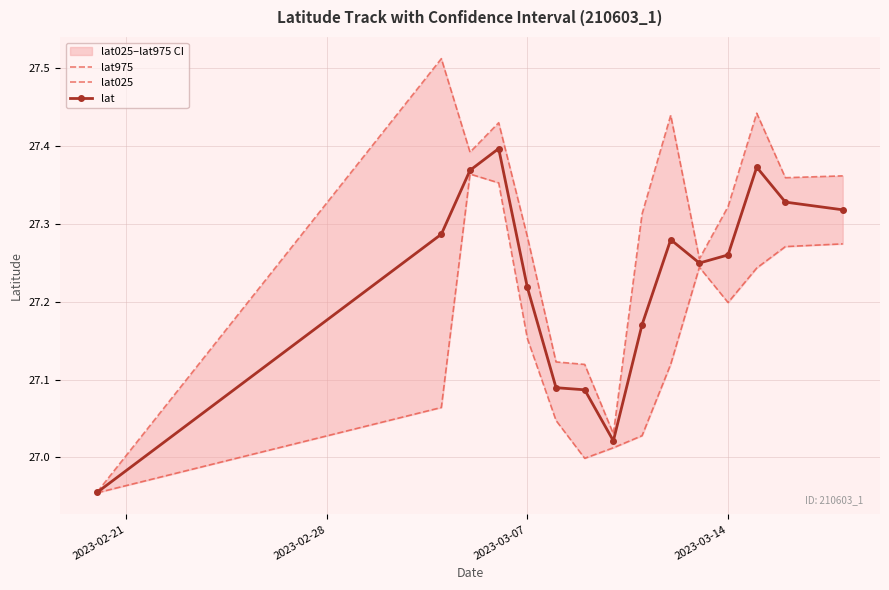

In lat025, how many points are higher than both neighbors (excluding endpoints)?

2